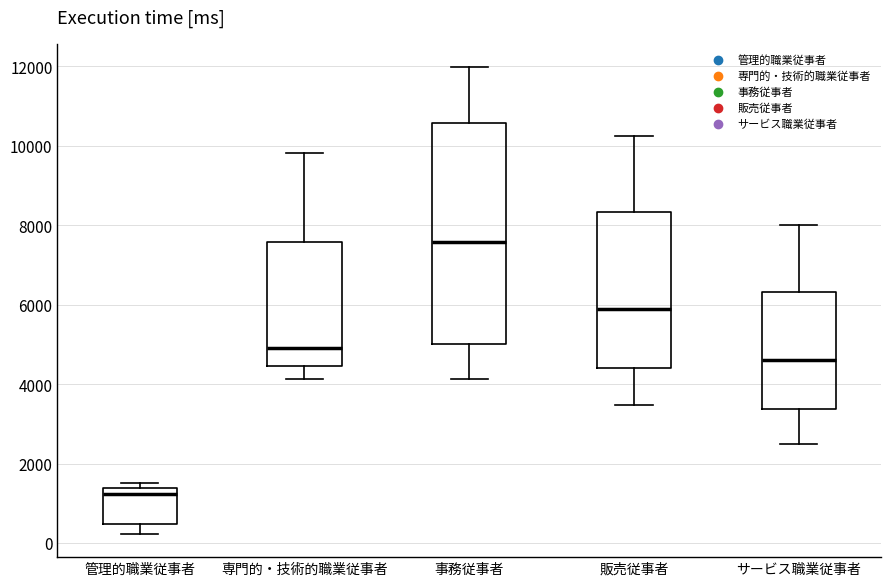

Reading left to right, read every box against the y-axis: the position of its median line, the range the box covers, and the ends of its whiskers. The values are not printed on the chart, so give them approximately, as read against the axis.

管理的職業従事者: median 1200, box 400 to 1400, whiskers 200 to 1600
専門的・技術的職業従事者: median 5000, box 4400 to 7600, whiskers 4200 to 9800
事務従事者: median 7600, box 5000 to 10600, whiskers 4200 to 12000
販売従事者: median 5800, box 4400 to 8400, whiskers 3400 to 10200
サービス職業従事者: median 4600, box 3400 to 6400, whiskers 2600 to 8000